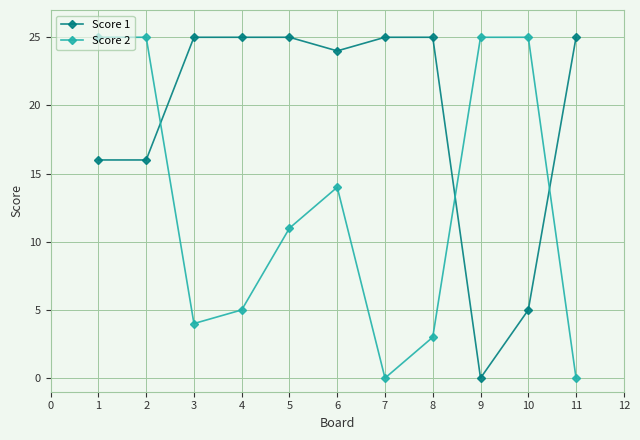

Is it true that Score 2 equals 13 at 9?

False